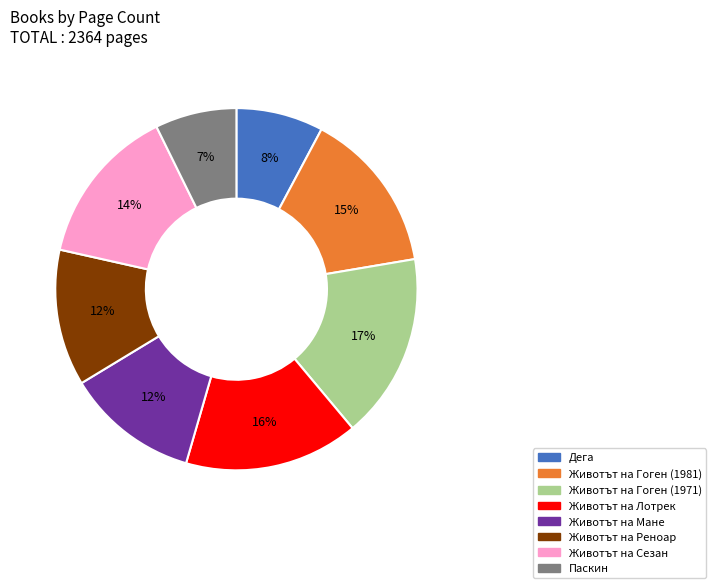

Which has a higher value, Животът на Гоген (1971) or Животът на Сезан?

Животът на Гоген (1971)